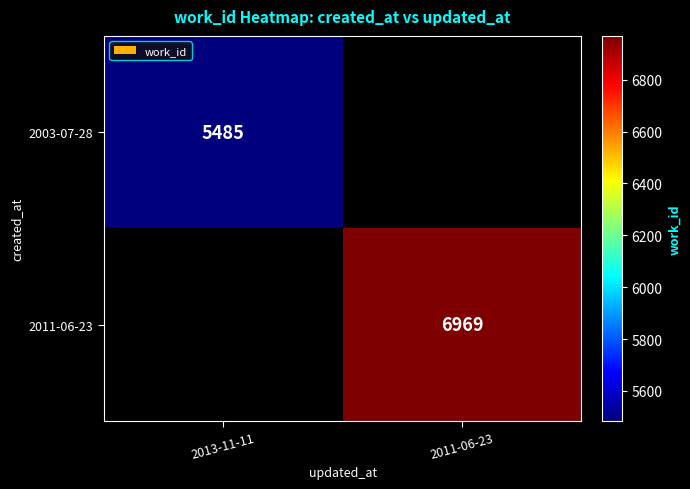

The 2003-07-28 series shows 2137 at 2013-11-11. True or false?

False